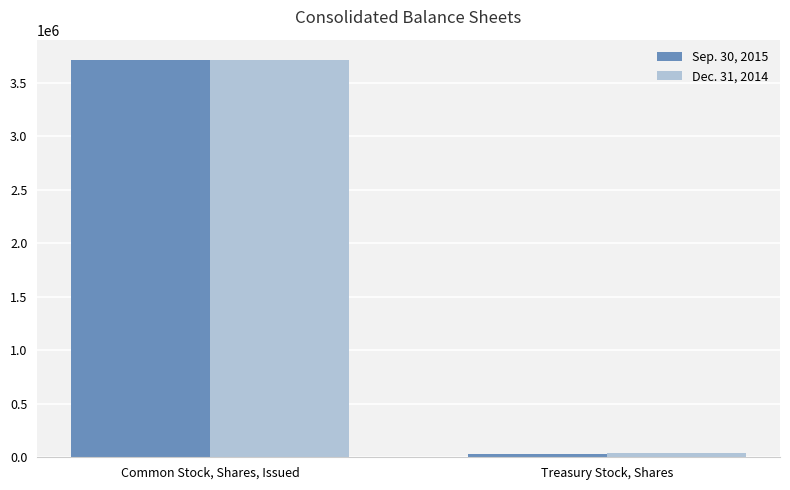

The Sep. 30, 2015 series shows 33299 at Treasury Stock, Shares. True or false?

True